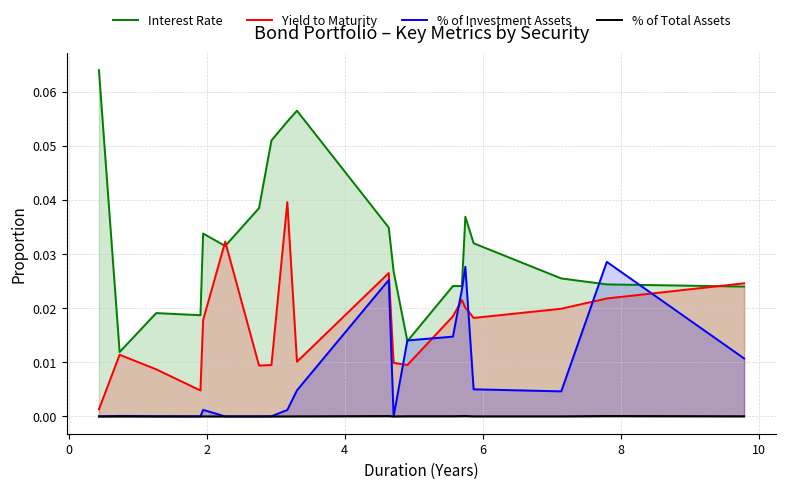

Which series has the largest total across all categories?

Interest Rate